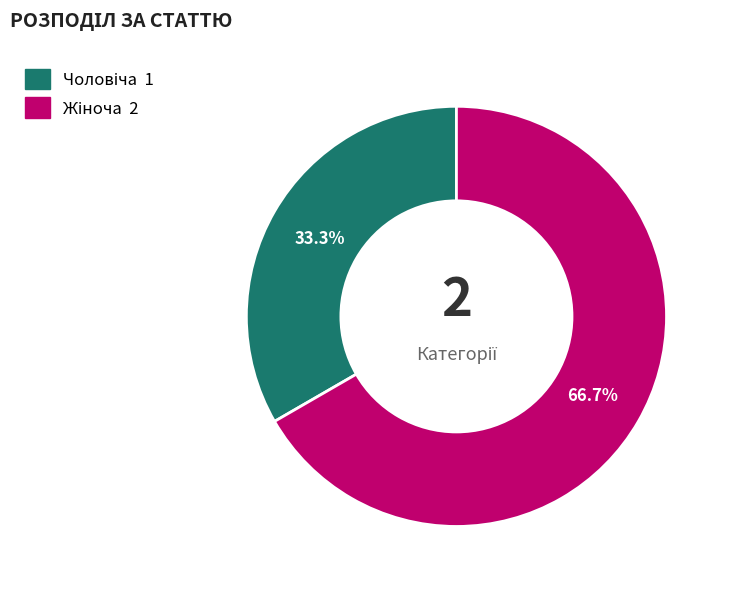

Is there any slice that represents more than half of the pie?

Yes